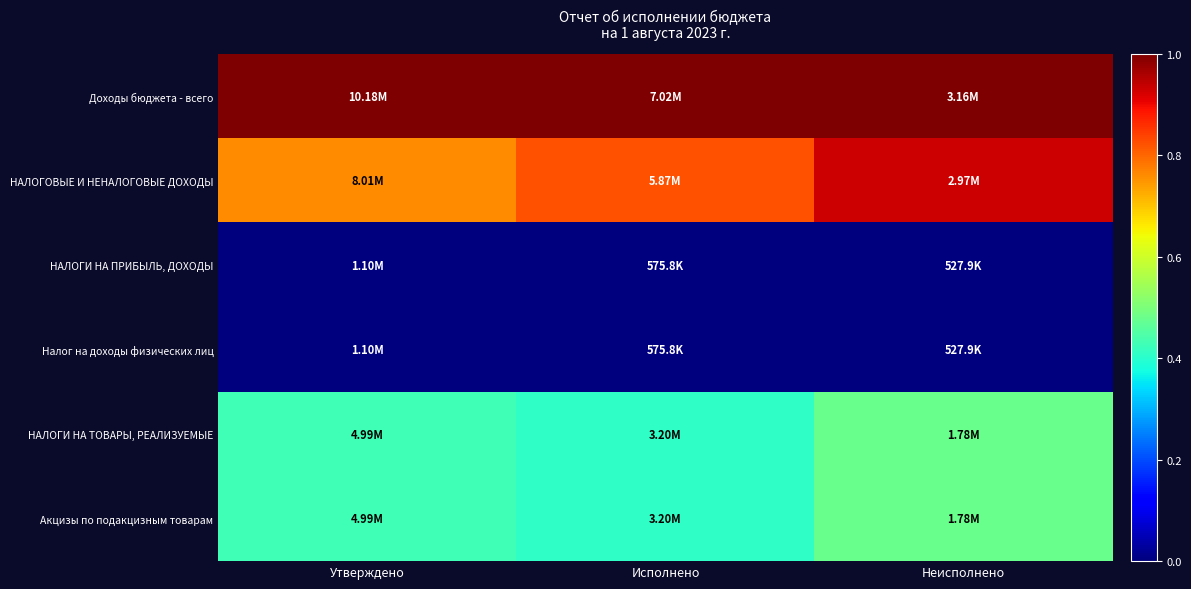

Reading left to right, extract all data points from this chart.

Доходы бюджета - всего: Утверждено=1.0	Исполнено=1.0	Неисполнено=1.0
НАЛОГОВЫЕ И НЕНАЛОГОВЫЕ ДОХОДЫ: Утверждено=0.8	Исполнено=0.8	Неисполнено=0.9
НАЛОГИ НА ПРИБЫЛЬ, ДОХОДЫ: Утверждено=0.0	Исполнено=0.0	Неисполнено=0.0
Налог на доходы физических лиц: Утверждено=0.0	Исполнено=0.0	Неисполнено=0.0
НАЛОГИ НА ТОВАРЫ, РЕАЛИЗУЕМЫЕ: Утверждено=0.4	Исполнено=0.4	Неисполнено=0.5
Акцизы по подакцизным товарам: Утверждено=0.4	Исполнено=0.4	Неисполнено=0.5